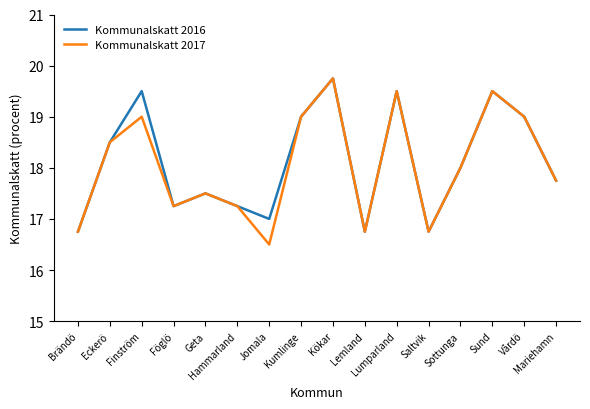

What is the lowest value of the Kommunalskatt 2017 series?

16.5